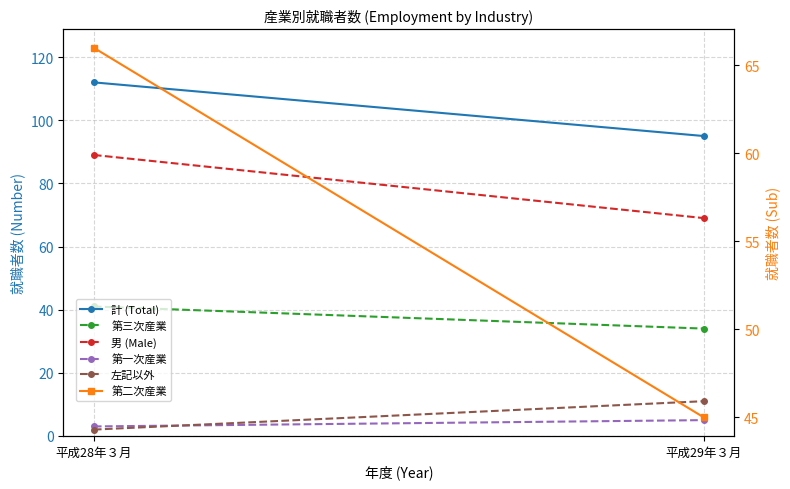

What is the maximum value shown in the chart?

112